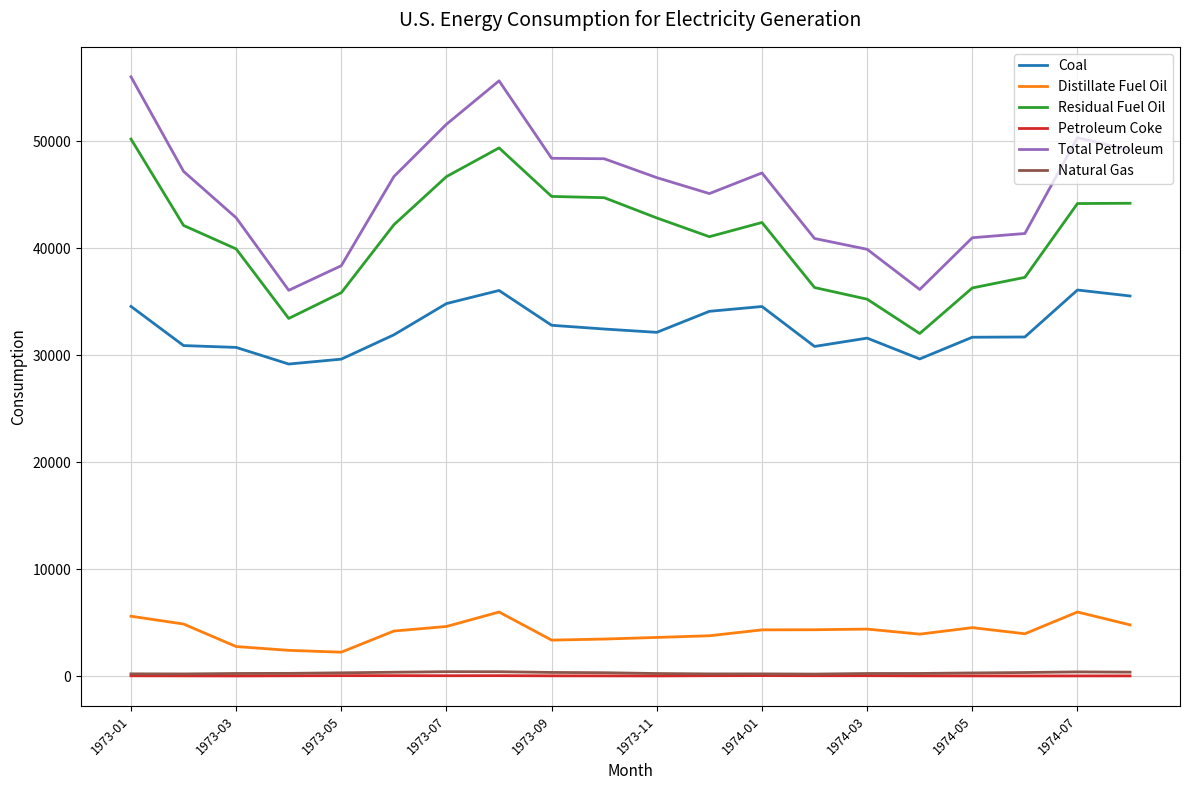

What is the maximum value for Natural Gas?

424.6